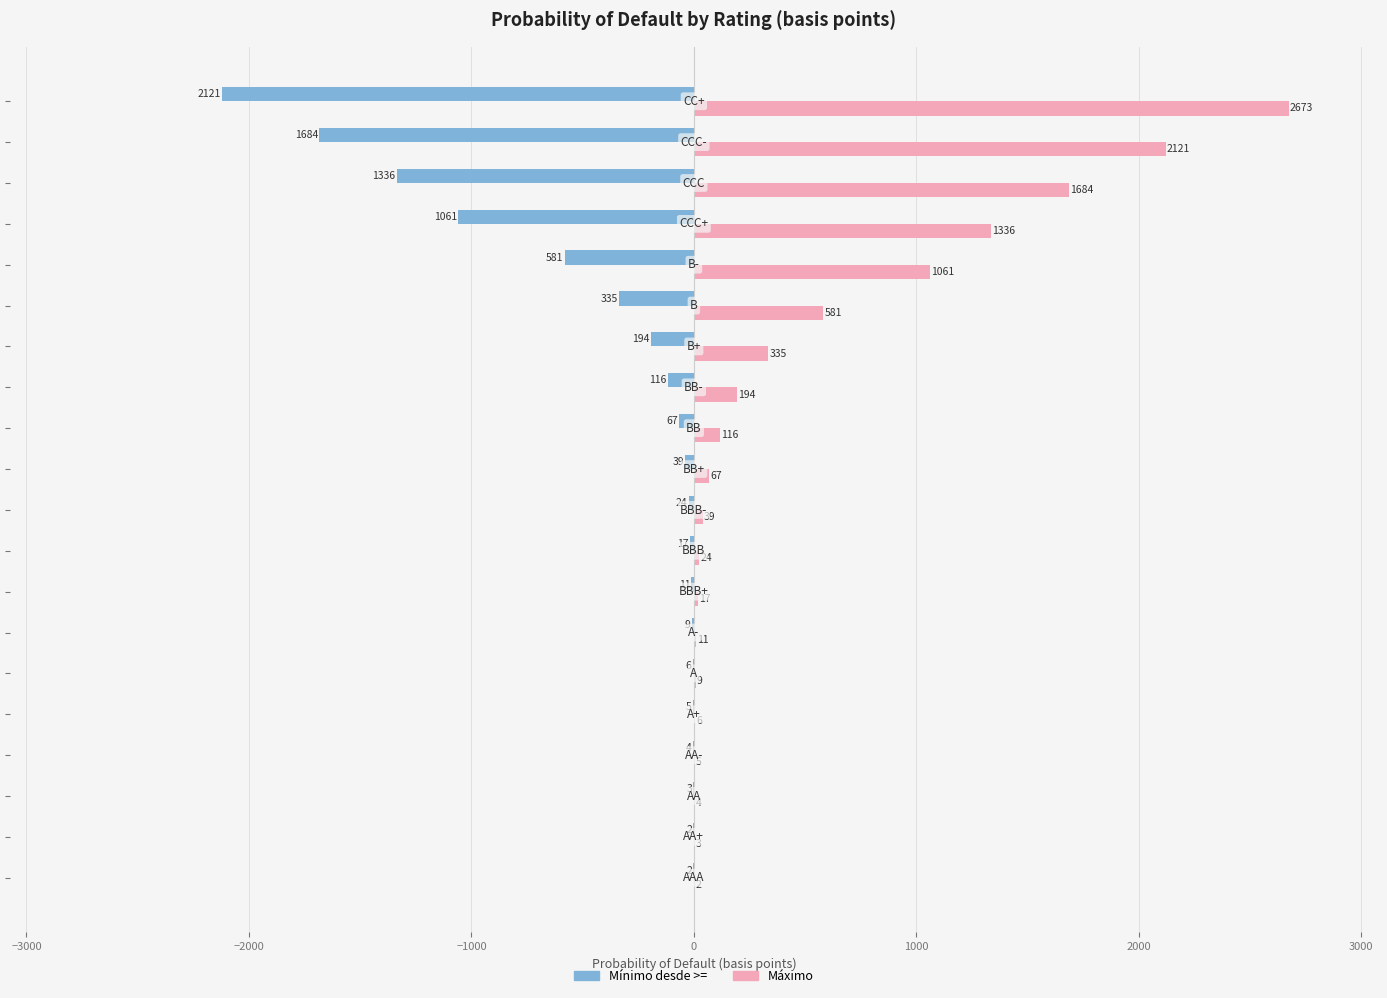

What is the maximum value shown in the chart?

2673